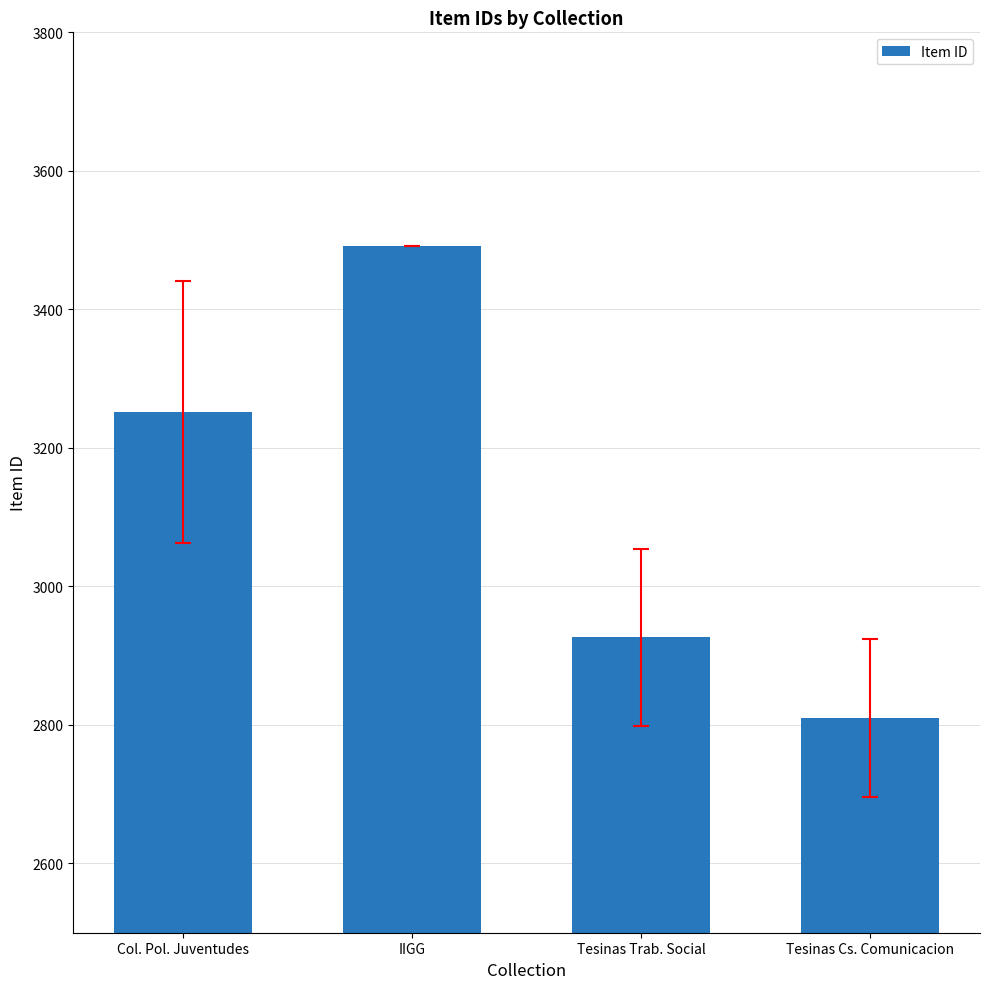

Which has a higher value, Tesinas Trab. Social or Tesinas Cs. Comunicacion?

Tesinas Trab. Social